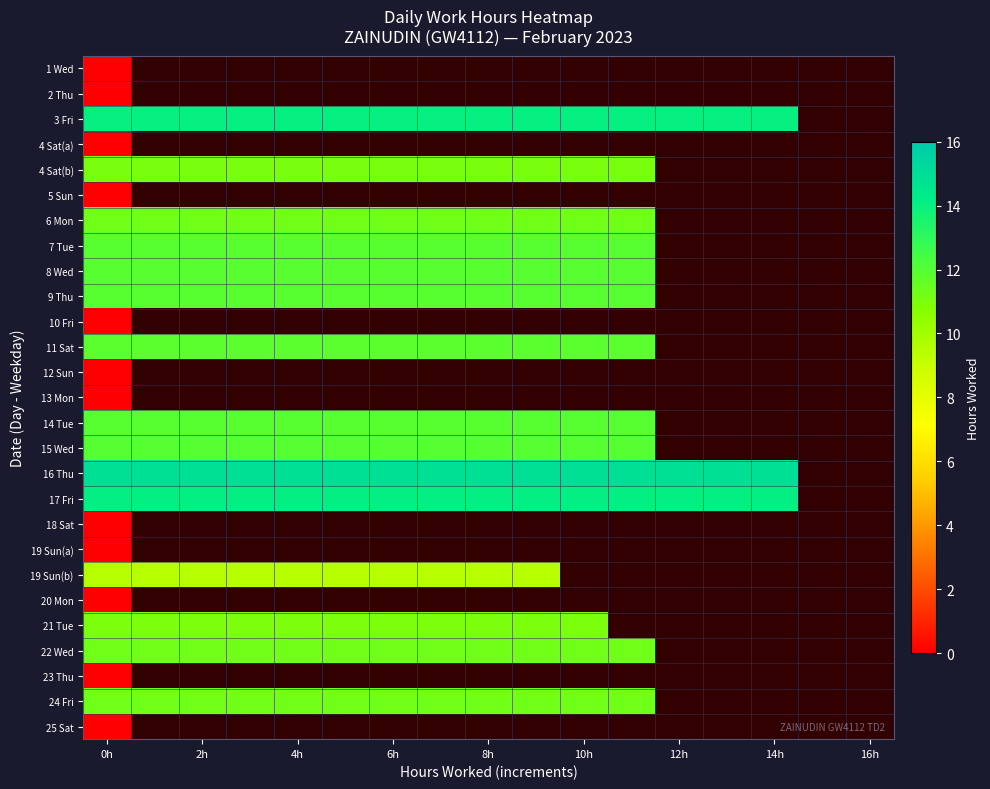

What is the lowest value of the 17 Fri series?

14.1